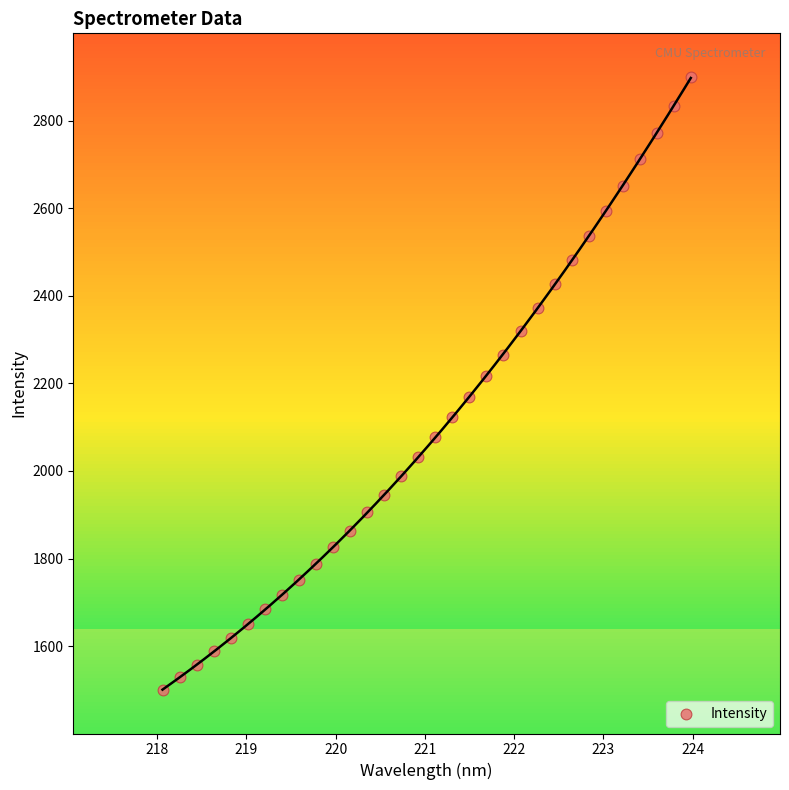

What is the range of Y values (max minus min)?

1399.6